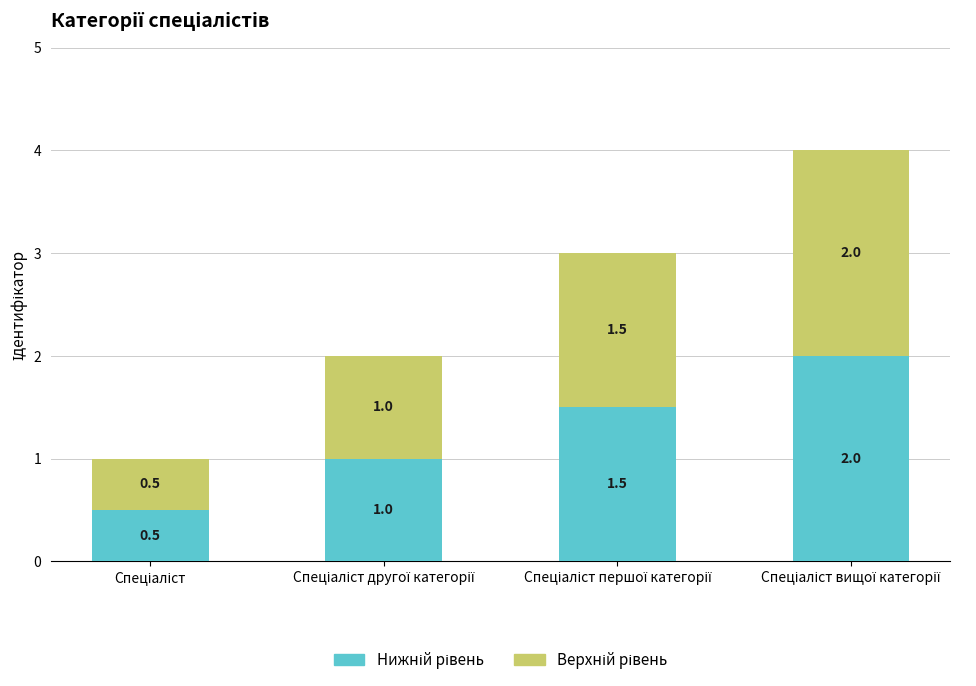

Are the bars grouped side by side (vs. stacked)?

No